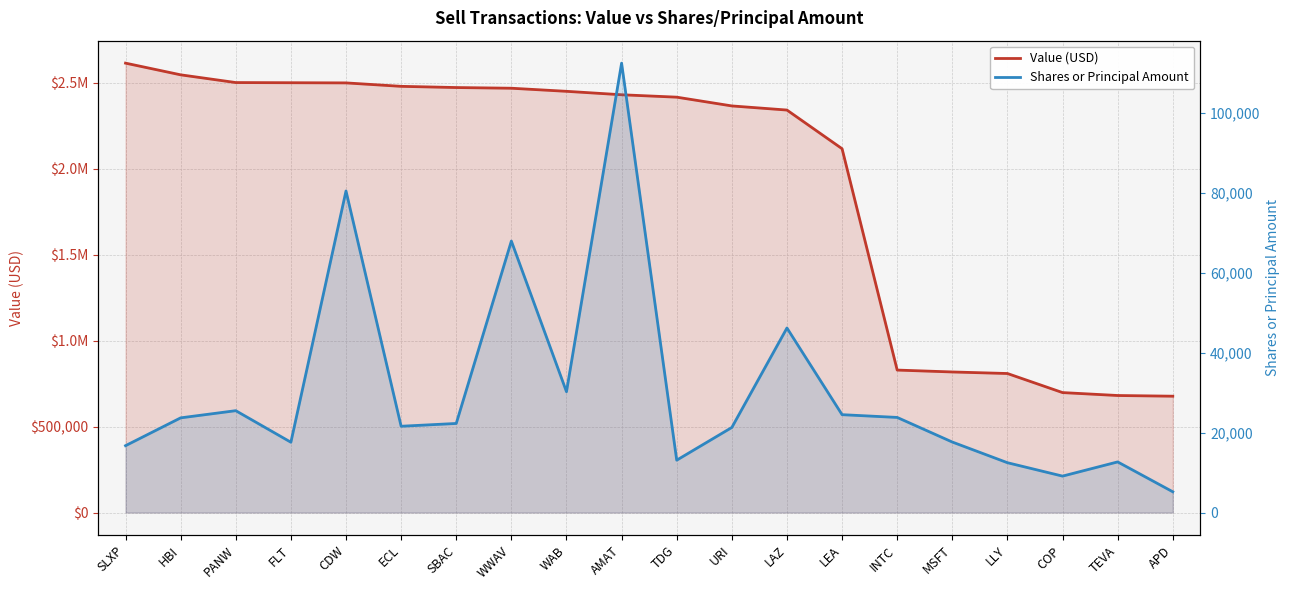

Does the chart display data point markers on the line(s)?

No